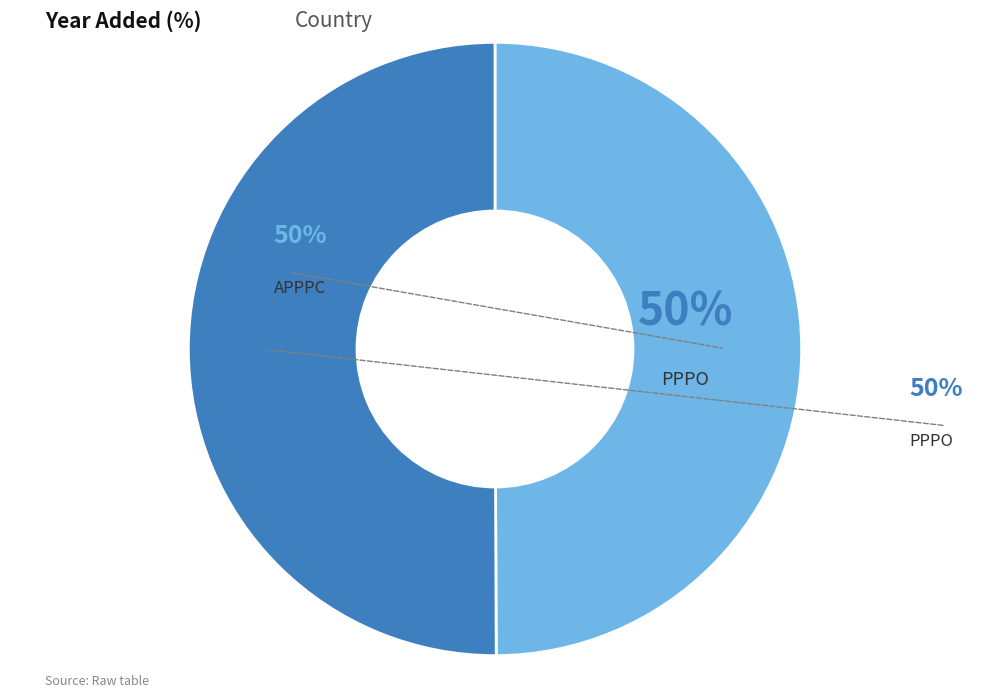

To the nearest percent, what is the average slice percentage?

50%